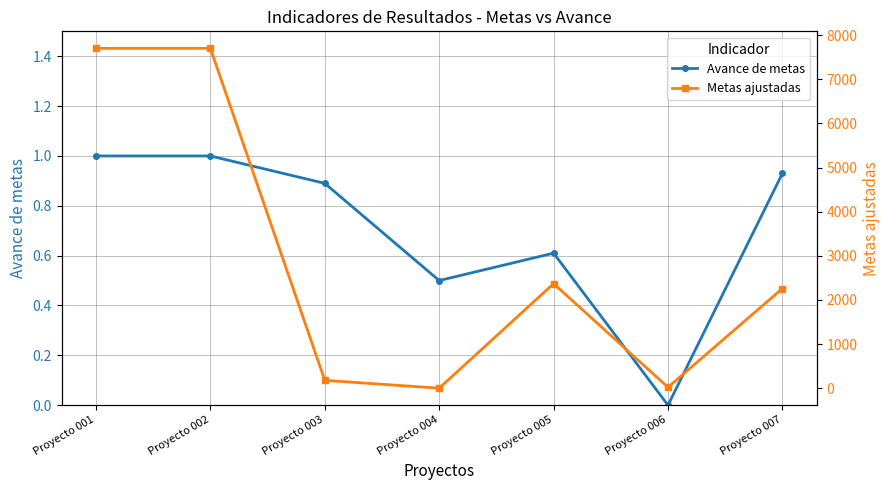

Does the chart have visible grid lines?

Yes